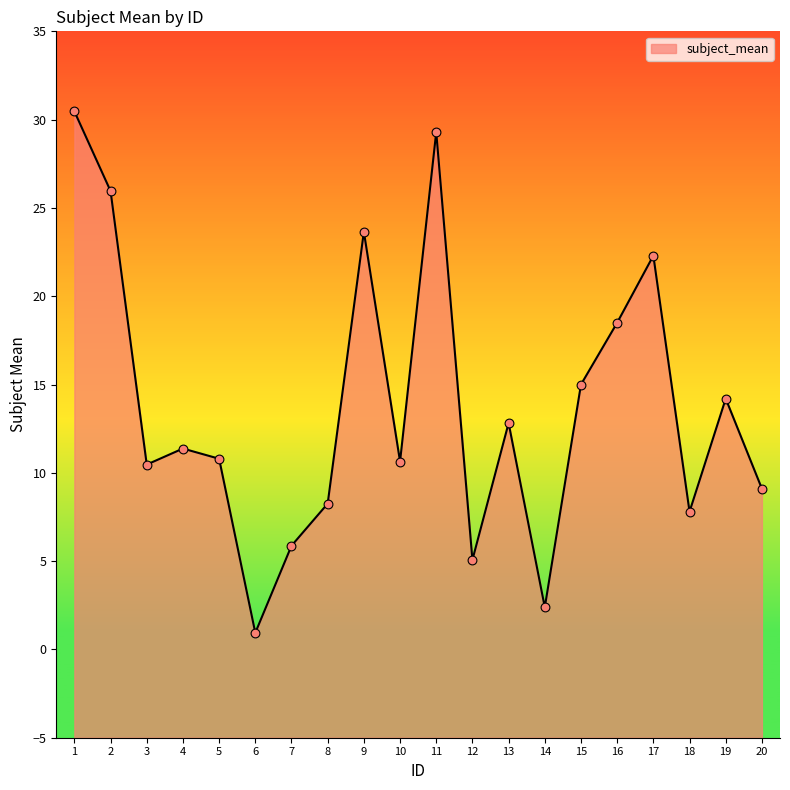

What is the change in value from 10 to 11?

+18.7